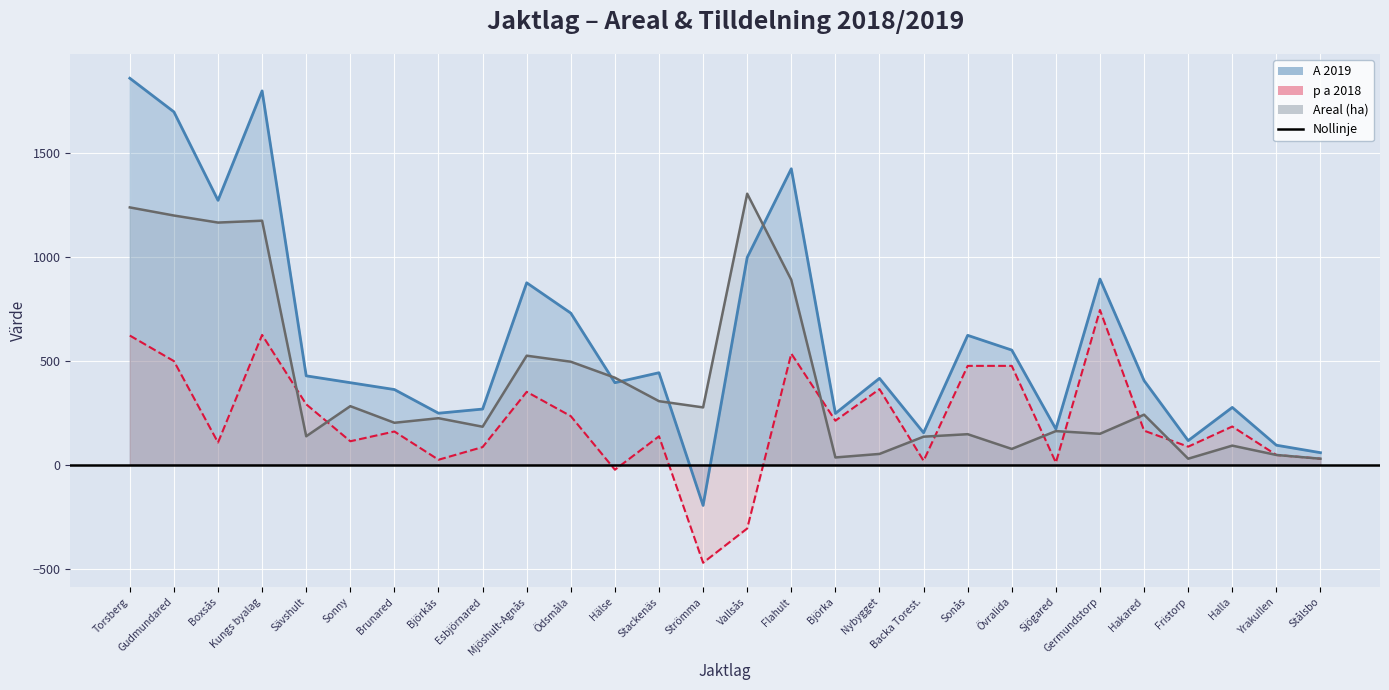

Reading right to left, extract all data points from this chart.

Areal (ha): Stålsbo=29	Yrakullen=47	Halla=92	Fristorp=29	Hakared=241	Germundstorp=149	Sjögared=162	Övralida=76	Sonås=147	Backa Torest.=135	Nybygget=52	Björka=35	Flahult=890	Vallsås=1305	Strömma=276	Stackenäs=306	Hälse=419	Ödsmåla=496	Mjöshult-Agnås=525	Esbjörnared=183	Björkås=224	Brunared=202	Sonny=282	Sävshult=137	Kungs byalag=1175	Boxsås=1166	Gudmundared=1200	Torsberg=1239
p a 2018: Stålsbo=29	Yrakullen=47	Halla=184	Fristorp=87	Hakared=164	Germundstorp=745	Sjögared=10	Övralida=476	Sonås=476	Backa Torest.=19	Nybygget=364	Björka=212	Flahult=535	Vallsås=-307	Strömma=-472	Stackenäs=137	Hälse=-24	Ödsmåla=234	Mjöshult-Agnås=351	Esbjörnared=85	Björkås=24	Brunared=160	Sonny=113	Sävshult=291	Kungs byalag=625	Boxsås=107	Gudmundared=499	Torsberg=622
A 2019: Stålsbo=58	Yrakullen=94	Halla=276	Fristorp=116	Hakared=405	Germundstorp=894	Sjögared=172	Övralida=552	Sonås=623	Backa Torest.=154	Nybygget=416	Björka=247	Flahult=1425	Vallsås=998	Strömma=-196	Stackenäs=443	Hälse=395	Ödsmåla=730	Mjöshult-Agnås=876	Esbjörnared=268	Björkås=248	Brunared=362	Sonny=395	Sävshult=428	Kungs byalag=1800	Boxsås=1273	Gudmundared=1699	Torsberg=1861